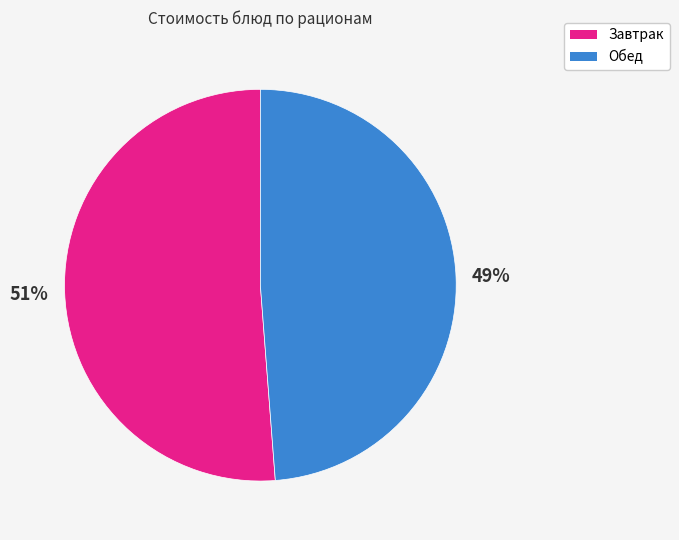

Which has a higher value, Обед or Завтрак?

Завтрак